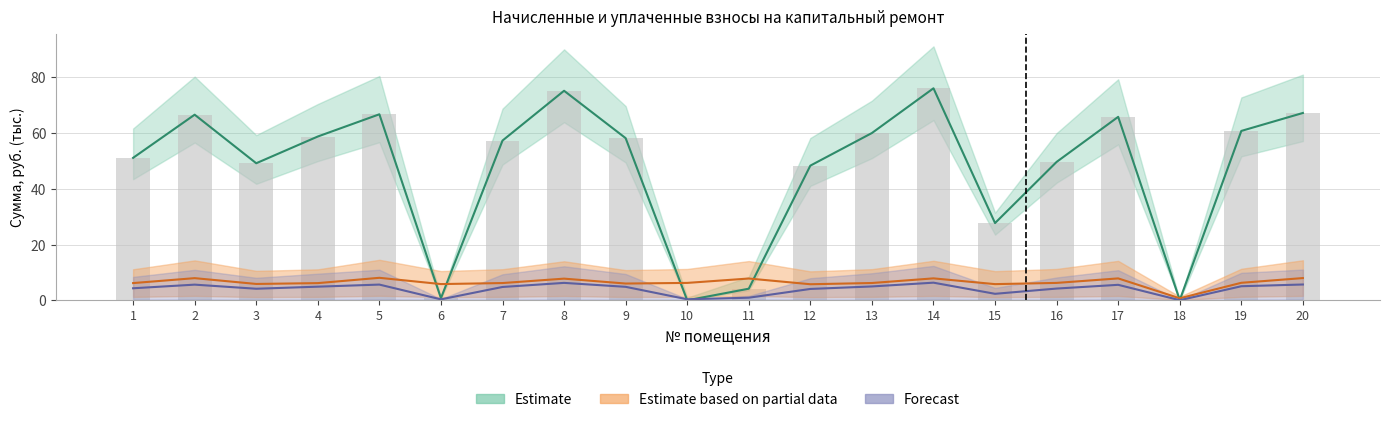

What is the sum of all nachisleno values?

129.0